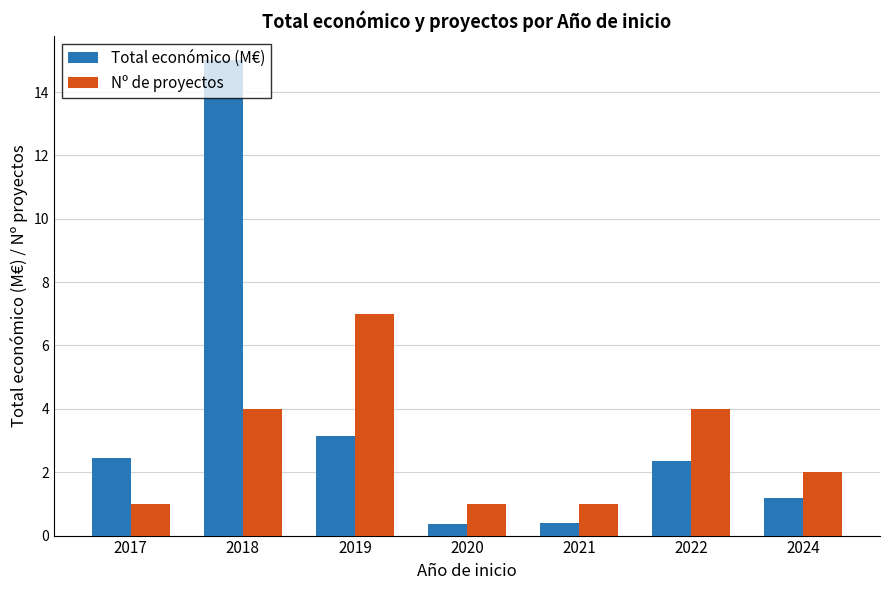

How many data points in Nº de proyectos are less than 2?

3